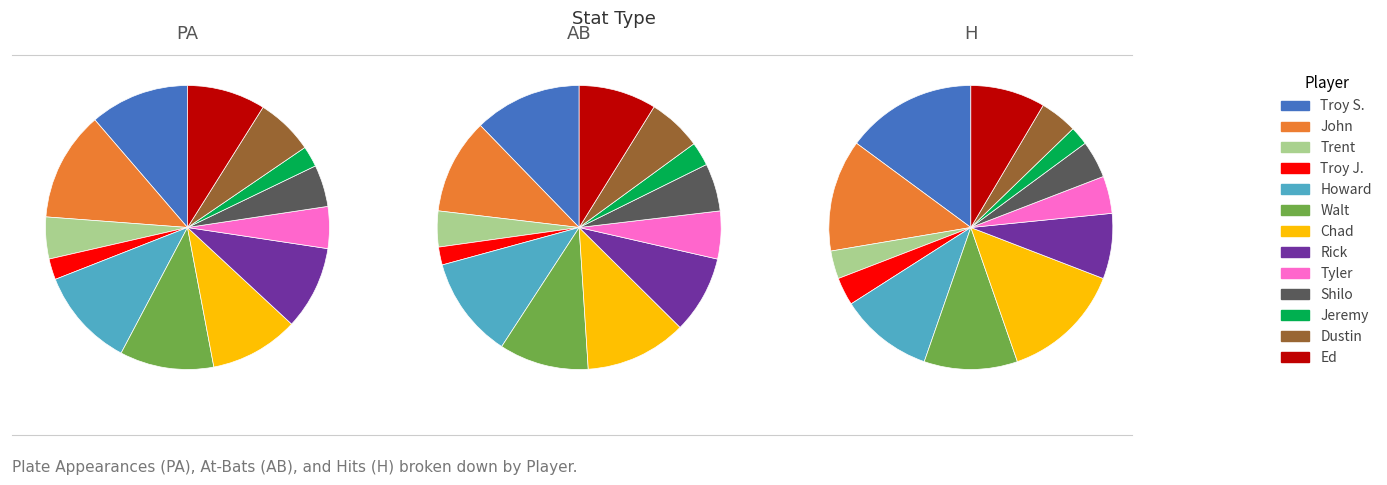

Is Walt the majority of the pie?

No